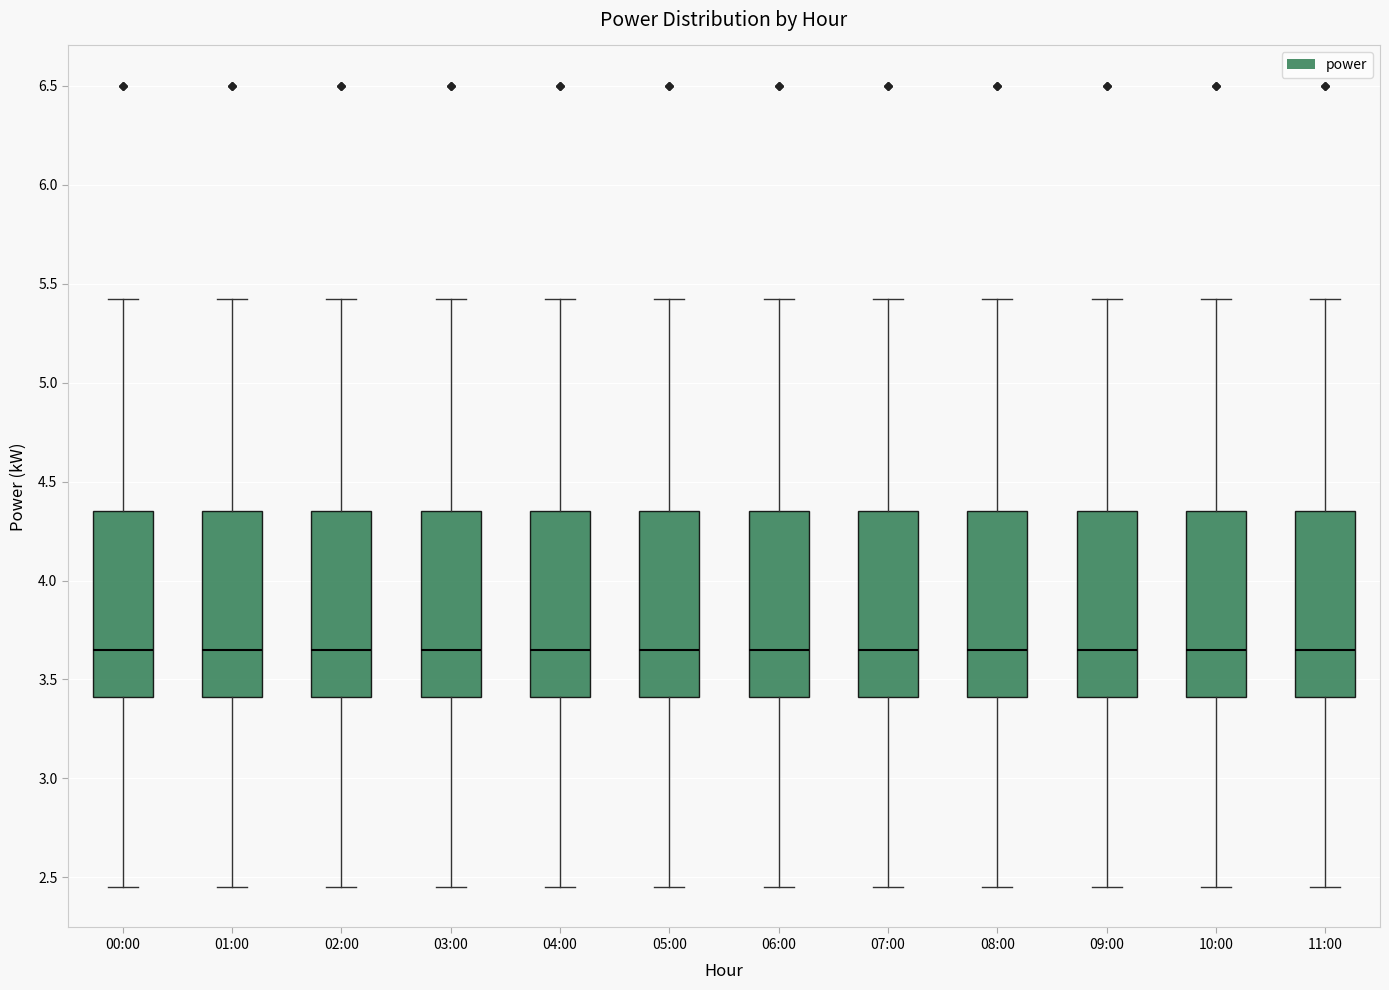

Reading left to right, read every box against the y-axis: the position of its median line, the range the box covers, and the ends of its whiskers. The values are not printed on the chart, so give them approximately, as read against the axis.

00:00: median 3.65, box 3.40 to 4.35, whiskers 2.45 to 5.40
01:00: median 3.65, box 3.40 to 4.35, whiskers 2.45 to 5.40
02:00: median 3.65, box 3.40 to 4.35, whiskers 2.45 to 5.40
03:00: median 3.65, box 3.40 to 4.35, whiskers 2.45 to 5.40
04:00: median 3.65, box 3.40 to 4.35, whiskers 2.45 to 5.40
05:00: median 3.65, box 3.40 to 4.35, whiskers 2.45 to 5.40
06:00: median 3.65, box 3.40 to 4.35, whiskers 2.45 to 5.40
07:00: median 3.65, box 3.40 to 4.35, whiskers 2.45 to 5.40
08:00: median 3.65, box 3.40 to 4.35, whiskers 2.45 to 5.40
09:00: median 3.65, box 3.40 to 4.35, whiskers 2.45 to 5.40
10:00: median 3.65, box 3.40 to 4.35, whiskers 2.45 to 5.40
11:00: median 3.65, box 3.40 to 4.35, whiskers 2.45 to 5.40